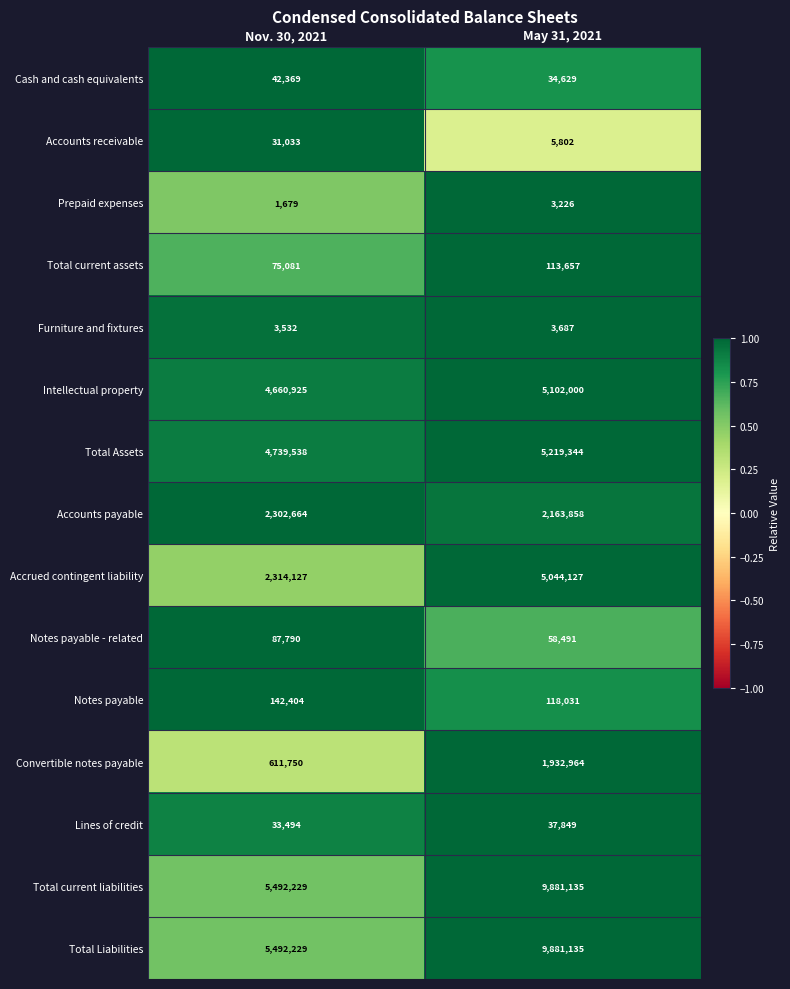

Reading left to right, list all the values displayed in this chart.

Cash and cash equivalents: 42369	34629
Accounts receivable: 31033	5802
Prepaid expenses: 1679	3226
Total current assets: 75081	113657
Furniture and fixtures: 3532	3687
Intellectual property: 4660925	5102000
Total Assets: 4739538	5219344
Accounts payable: 2302664	2163858
Accrued contingent liability: 2314127	5044127
Notes payable - related: 87790	58491
Notes payable: 142404	118031
Convertible notes payable: 611750	1932964
Lines of credit: 33494	37849
Total current liabilities: 5492229	9881135
Total Liabilities: 5492229	9881135